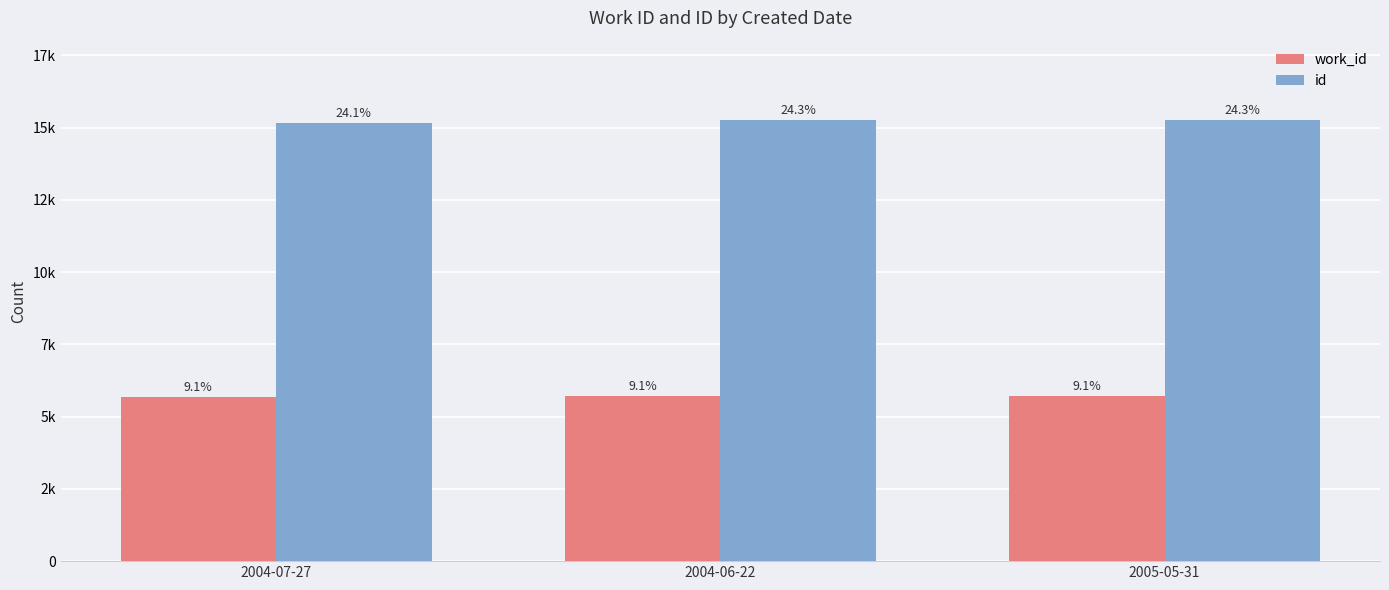

Reading left to right, list all the values displayed in this chart.

work_id: 5687	5723	5726
id: 15163	15253	15262